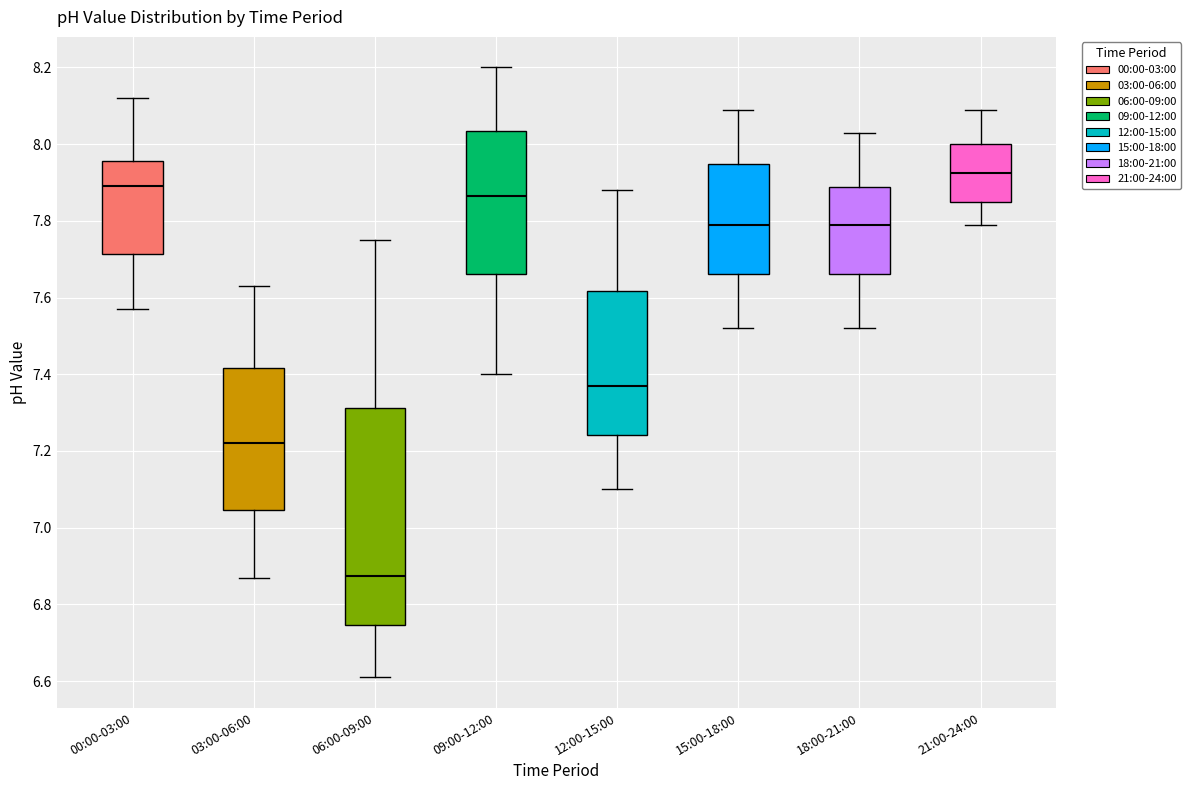

Reading left to right, read every box against the y-axis: the position of its median line, the range the box covers, and the ends of its whiskers. The values are not printed on the chart, so give them approximately, as read against the axis.

00:00-03:00: median 7.90, box 7.72 to 7.96, whiskers 7.58 to 8.12
03:00-06:00: median 7.22, box 7.04 to 7.42, whiskers 6.88 to 7.64
06:00-09:00: median 6.88, box 6.74 to 7.32, whiskers 6.62 to 7.76
09:00-12:00: median 7.86, box 7.66 to 8.04, whiskers 7.40 to 8.20
12:00-15:00: median 7.38, box 7.24 to 7.62, whiskers 7.10 to 7.88
15:00-18:00: median 7.80, box 7.66 to 7.94, whiskers 7.52 to 8.10
18:00-21:00: median 7.80, box 7.66 to 7.88, whiskers 7.52 to 8.04
21:00-24:00: median 7.92, box 7.86 to 8.00, whiskers 7.80 to 8.10